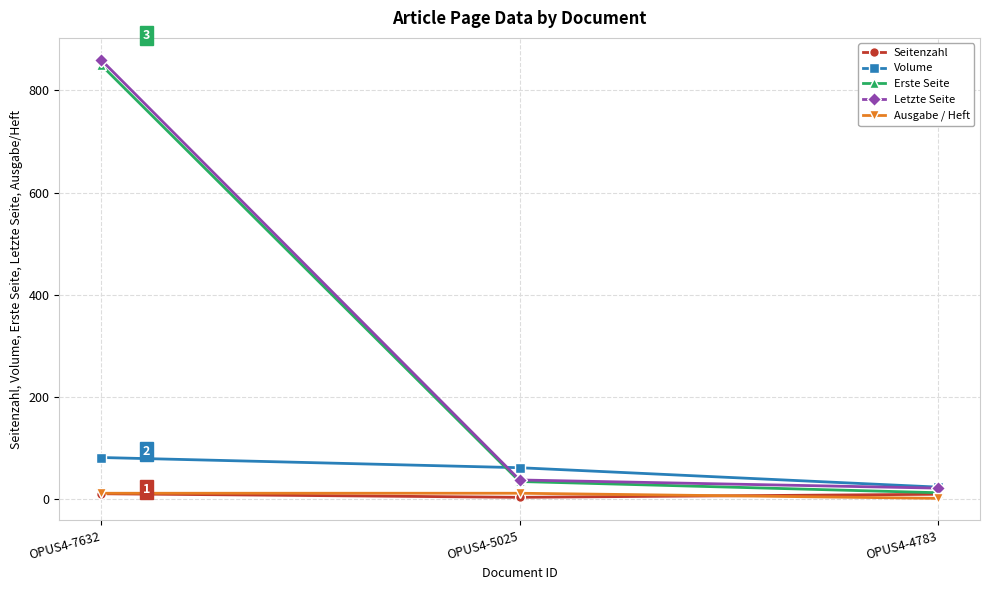

What is the difference between the Volume values at OPUS4-7632 and OPUS4-4783?

58